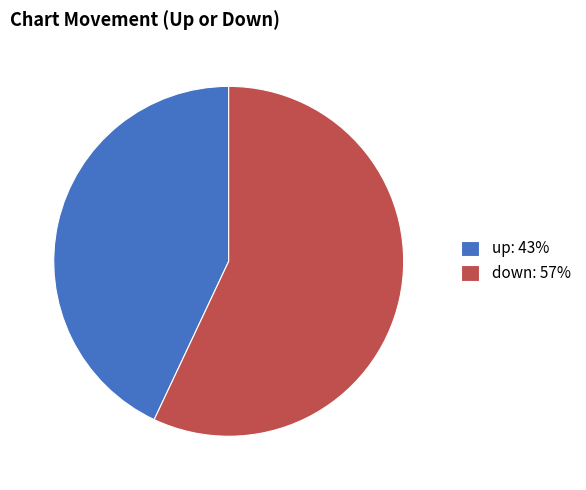

Which category has the biggest portion of the pie?

down